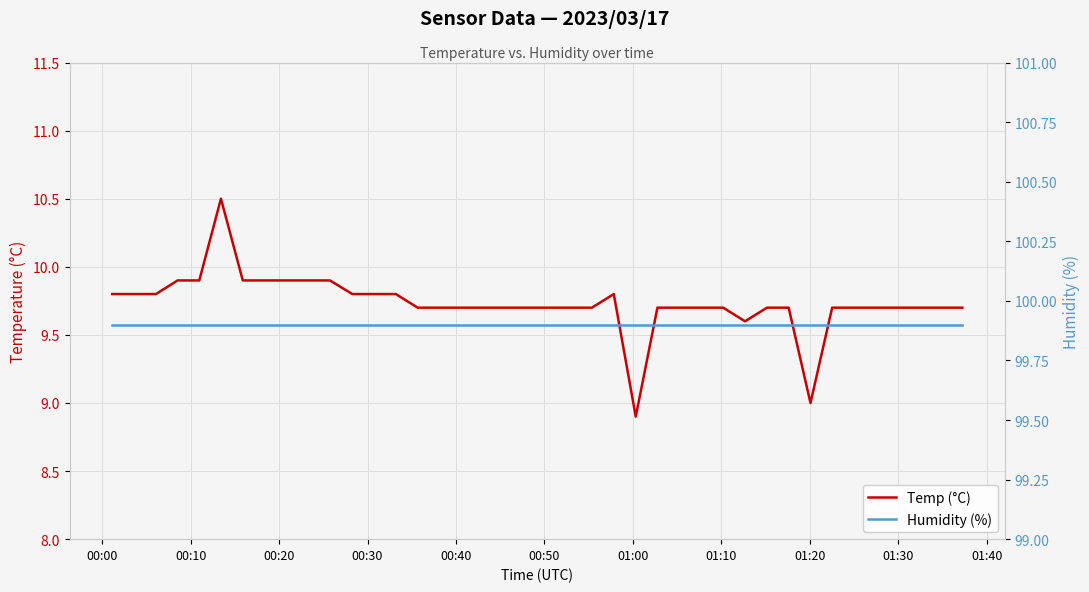

Which category has the highest value across all series?

00:00